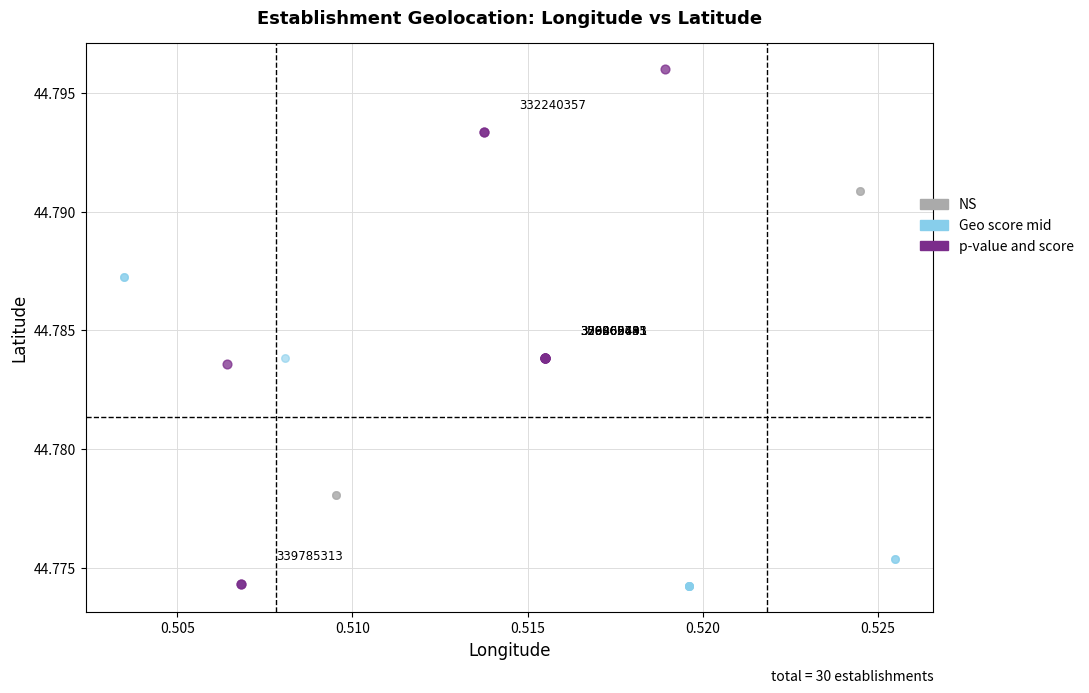

Which series contains the highest Y value?

p-value and score